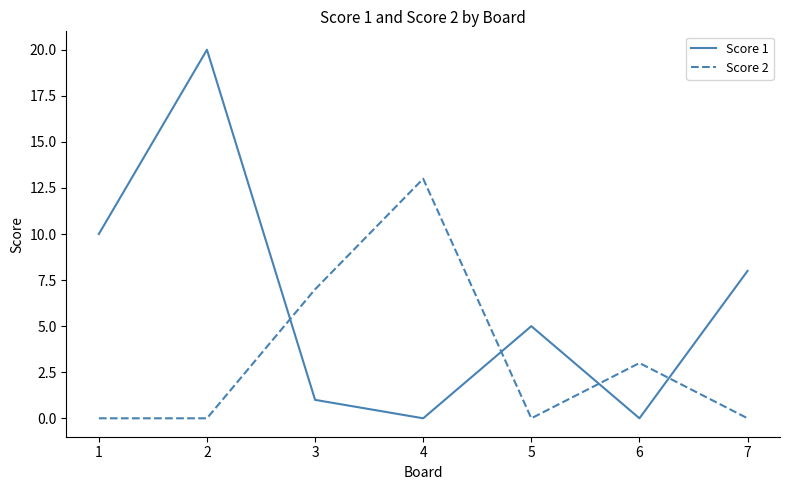

Is the value of Score 2 at 3 greater than the value of Score 1 at 5?

Yes